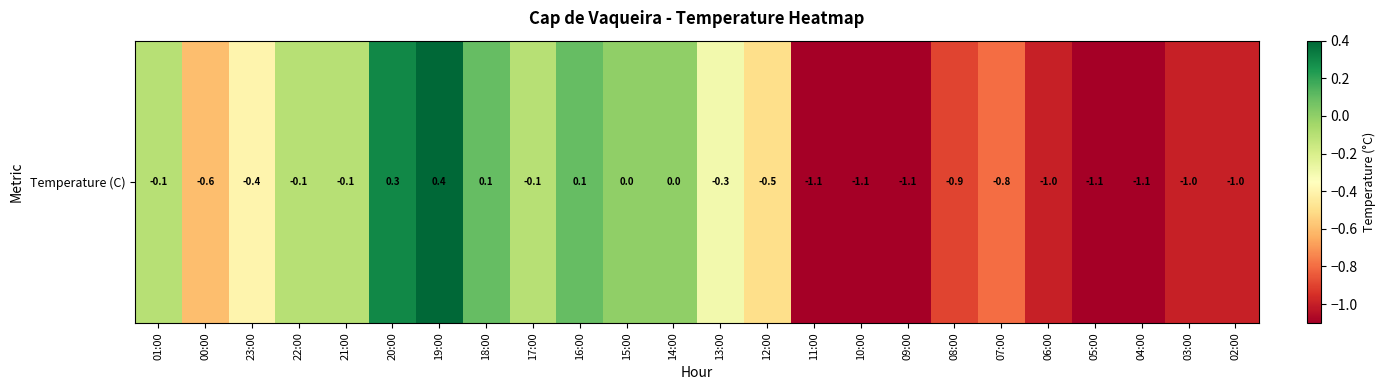

What is the change in value from 18:00 to 09:00?

-1.2